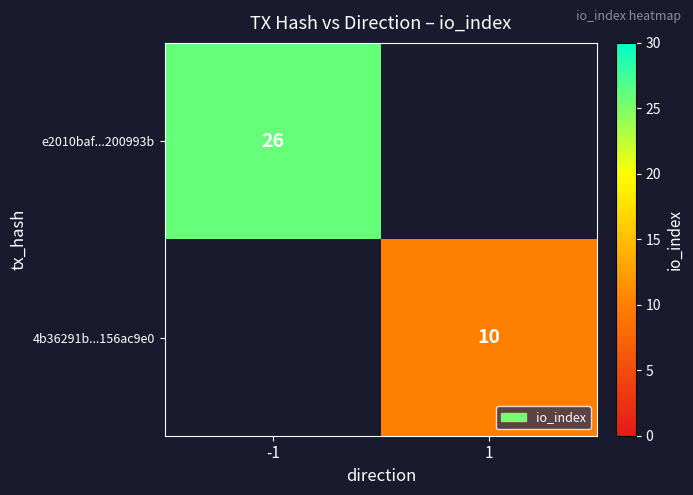

The value of e2010baf...200993b at -1 is 26. True or false?

True